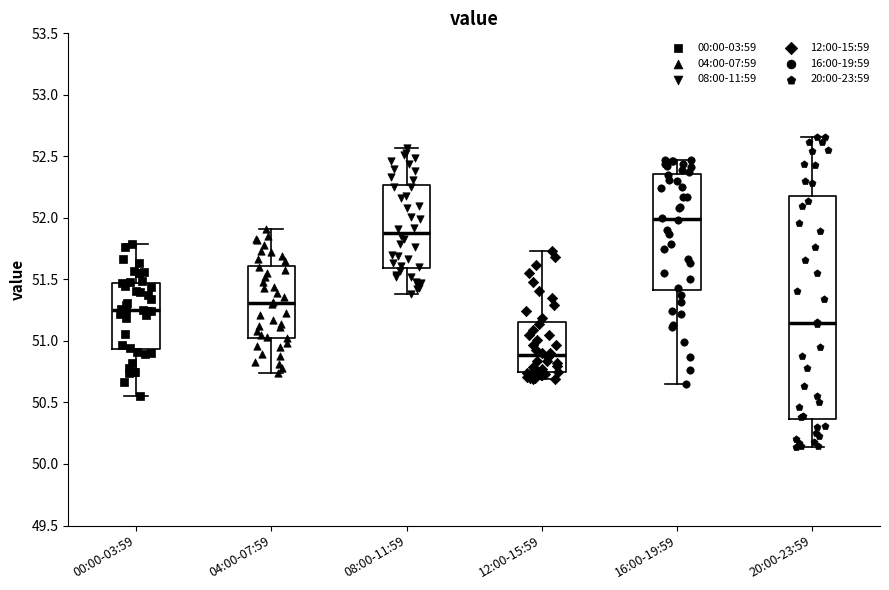

Where does the lower whisker of the box for 16:00-19:59 end on the y-axis? The values are not printed on the chart, so give them approximately, as read against the axis.

50.65